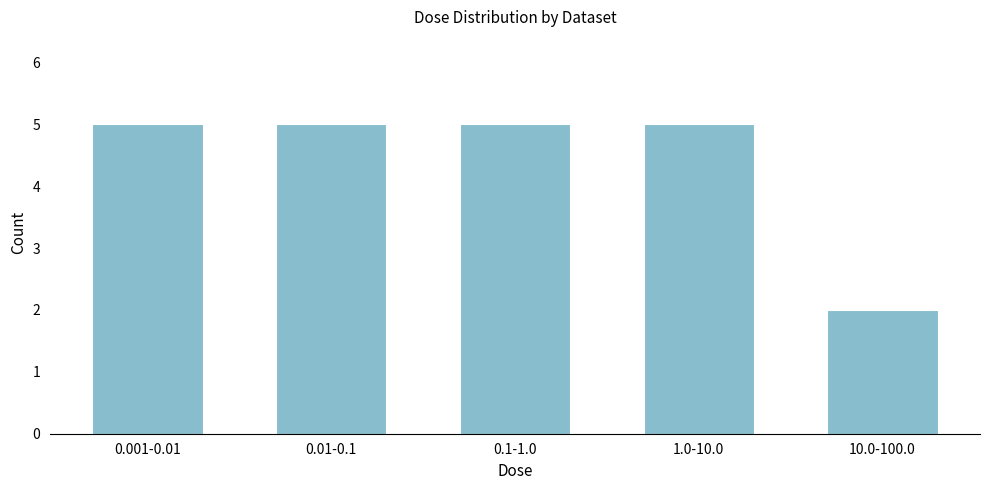

Reading right to left, what are all the values shown in this chart?

2	5	5	5	5